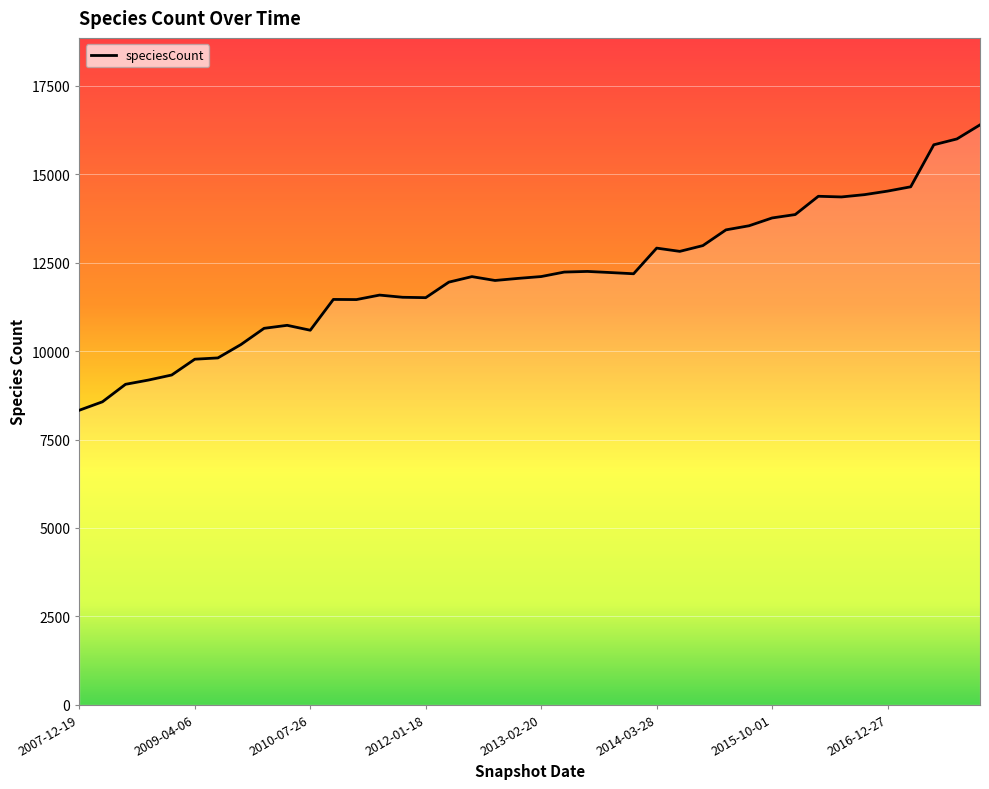

What is the smallest value displayed?

8329